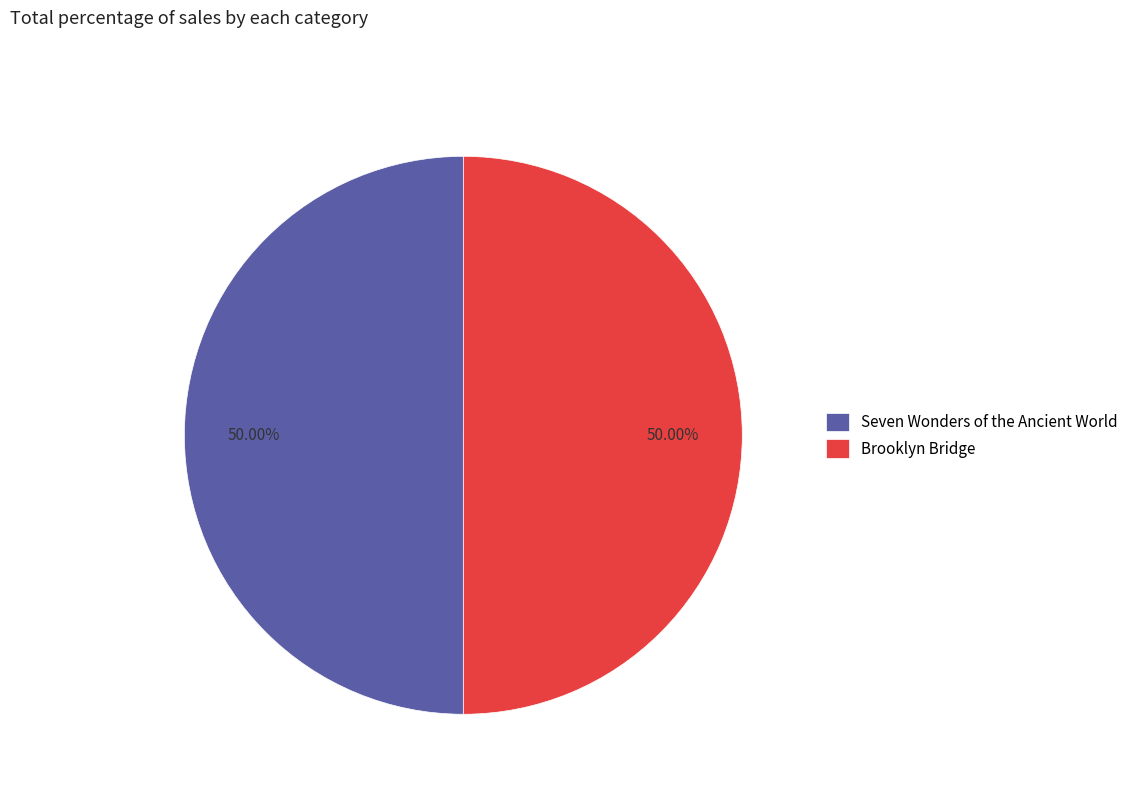

Approximately how many times larger is the value at Brooklyn Bridge compared to Seven Wonders of the Ancient World?

1.0